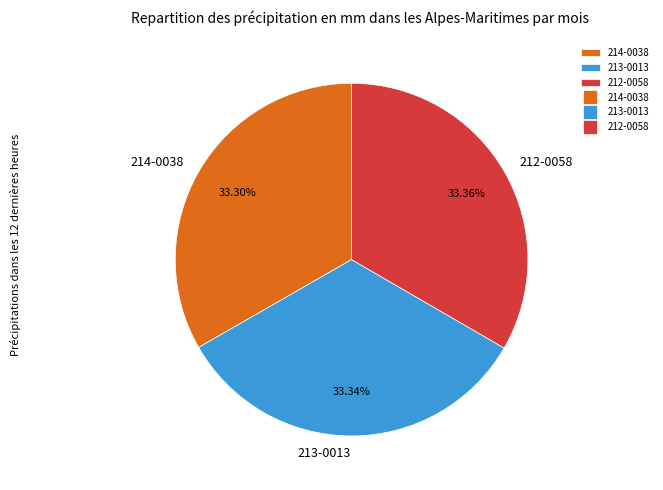

What percentage is the 213-0013 slice, to the nearest percent?

33%